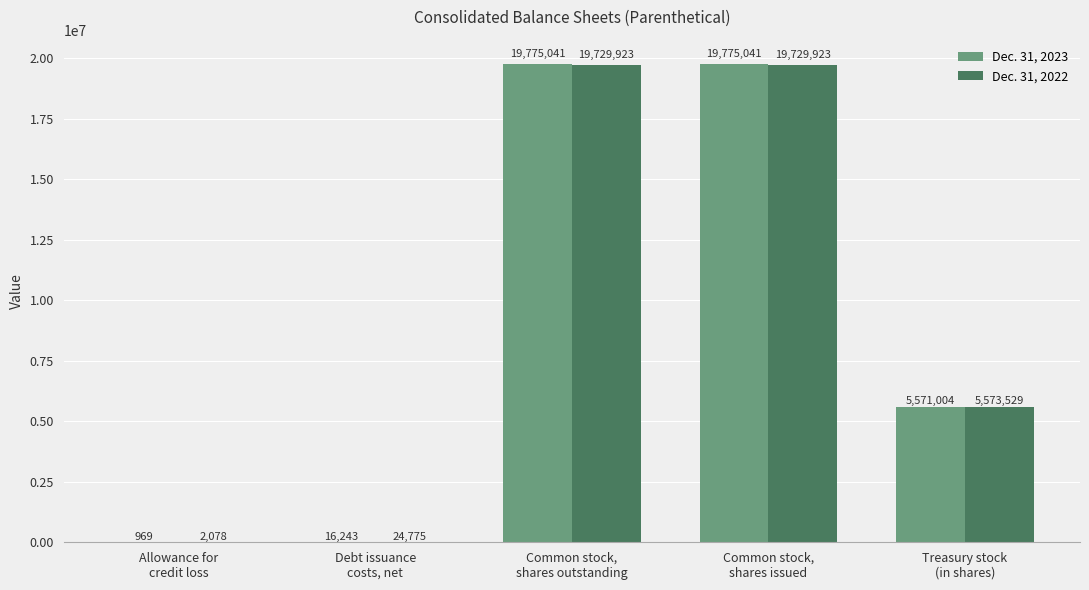

Which series changed the most between Common stock,
shares outstanding and Treasury stock
(in shares)?

Dec. 31, 2023